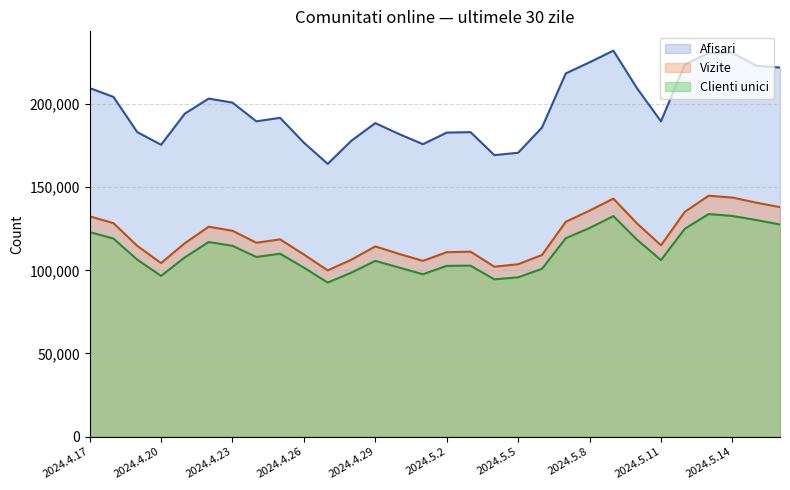

What is the maximum value for Afisari?

232034